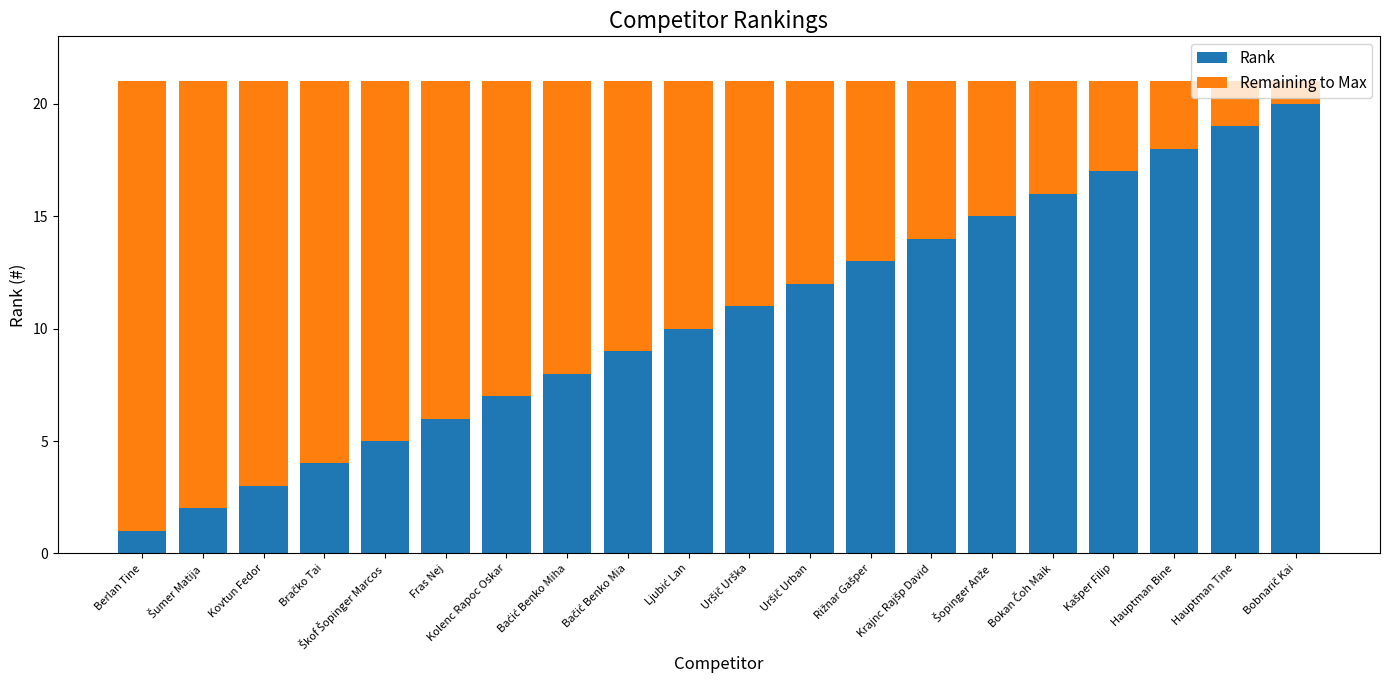

What is the difference between the second highest and second lowest values in the Rank series?

17